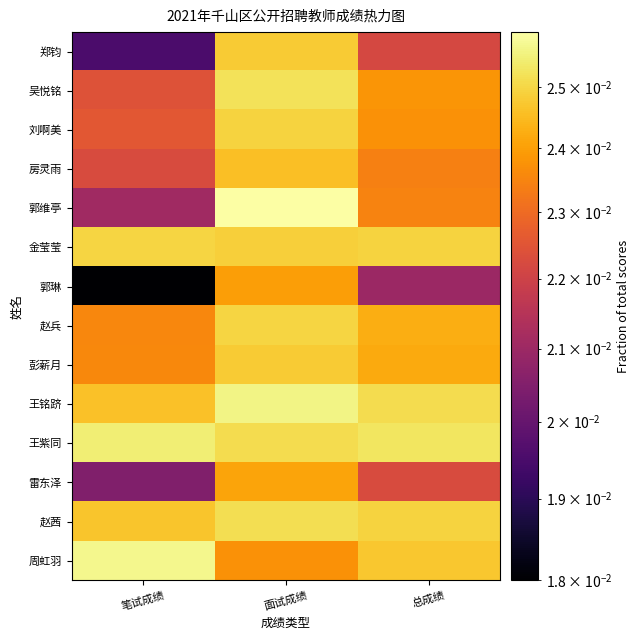

Reading right to left, transcribe all the data shown in this chart.

郑钧: 总成绩=0.0	面试成绩=0.0	笔试成绩=0.0
吴悦铭: 总成绩=0.0	面试成绩=0.0	笔试成绩=0.0
刘啊美: 总成绩=0.0	面试成绩=0.0	笔试成绩=0.0
房灵雨: 总成绩=0.0	面试成绩=0.0	笔试成绩=0.0
郭维亭: 总成绩=0.0	面试成绩=0.0	笔试成绩=0.0
金莹莹: 总成绩=0.0	面试成绩=0.0	笔试成绩=0.0
郭琳: 总成绩=0.0	面试成绩=0.0	笔试成绩=0.0
赵兵: 总成绩=0.0	面试成绩=0.0	笔试成绩=0.0
彭薪月: 总成绩=0.0	面试成绩=0.0	笔试成绩=0.0
王铭跻: 总成绩=0.0	面试成绩=0.0	笔试成绩=0.0
王紫同: 总成绩=0.0	面试成绩=0.0	笔试成绩=0.0
雷东泽: 总成绩=0.0	面试成绩=0.0	笔试成绩=0.0
赵茜: 总成绩=0.0	面试成绩=0.0	笔试成绩=0.0
周虹羽: 总成绩=0.0	面试成绩=0.0	笔试成绩=0.0